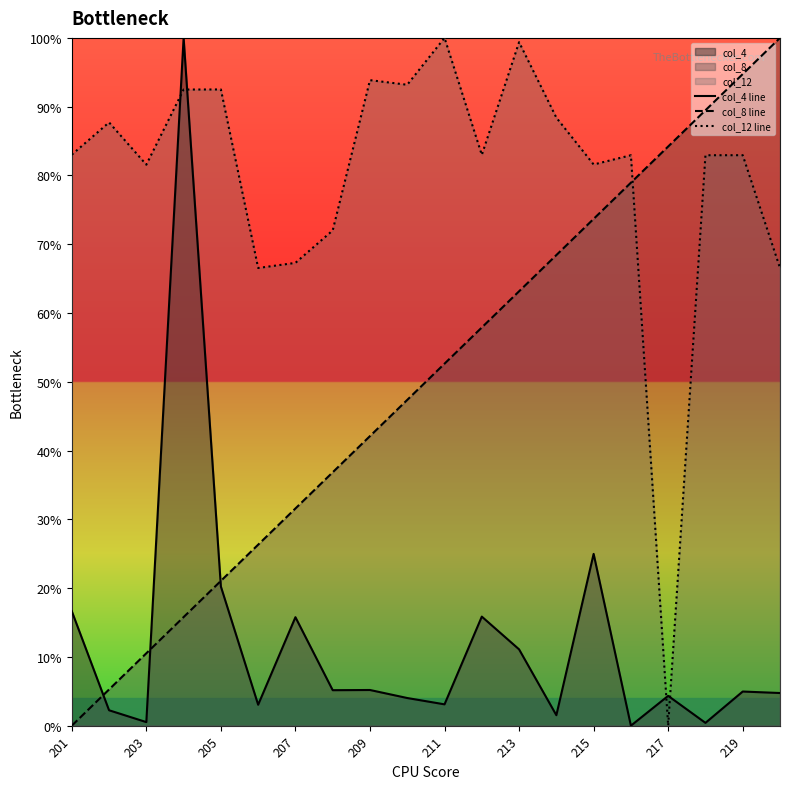

List the series in order of their peak value, lowest first.

col_4 line, col_8 line, col_12 line